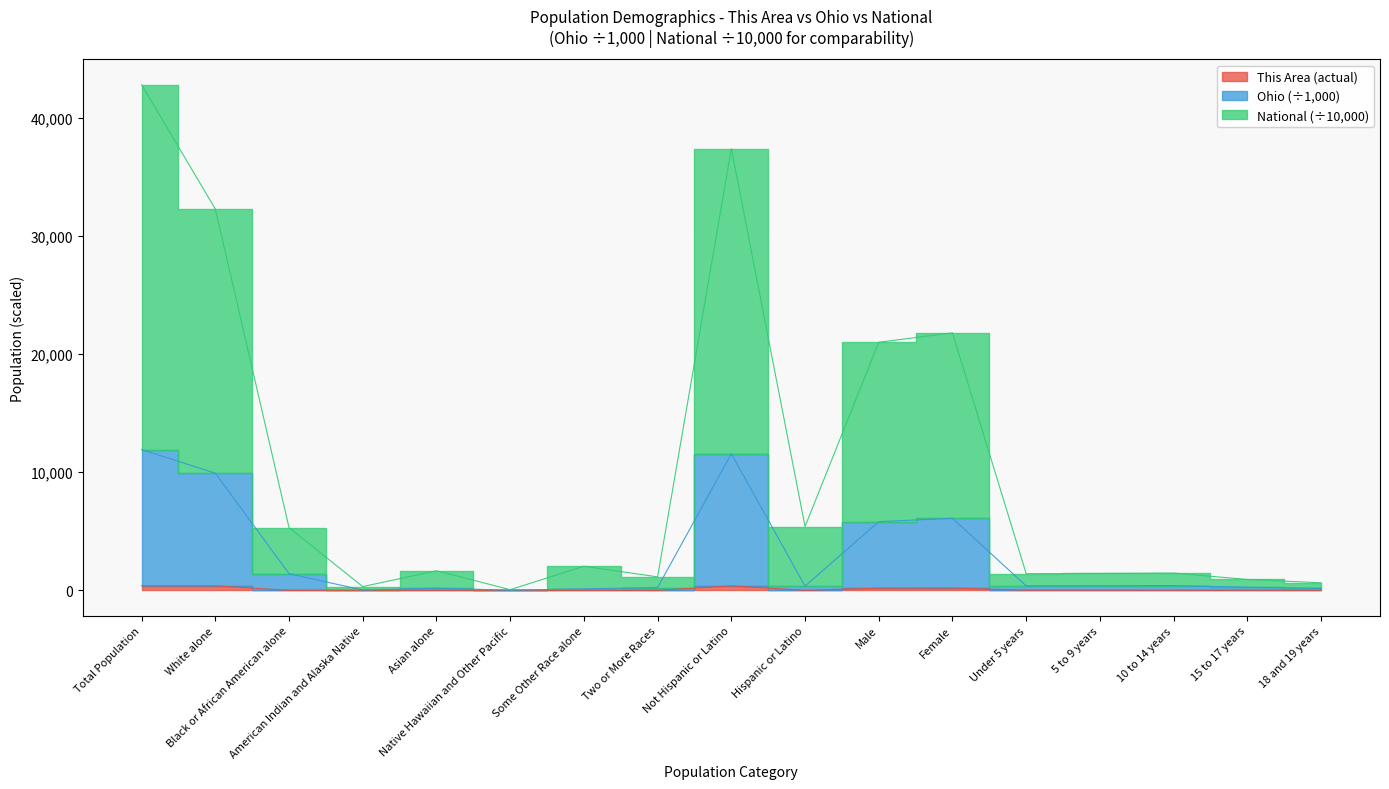

List the series in order of their overall mean, highest first.

National, Ohio, This Area